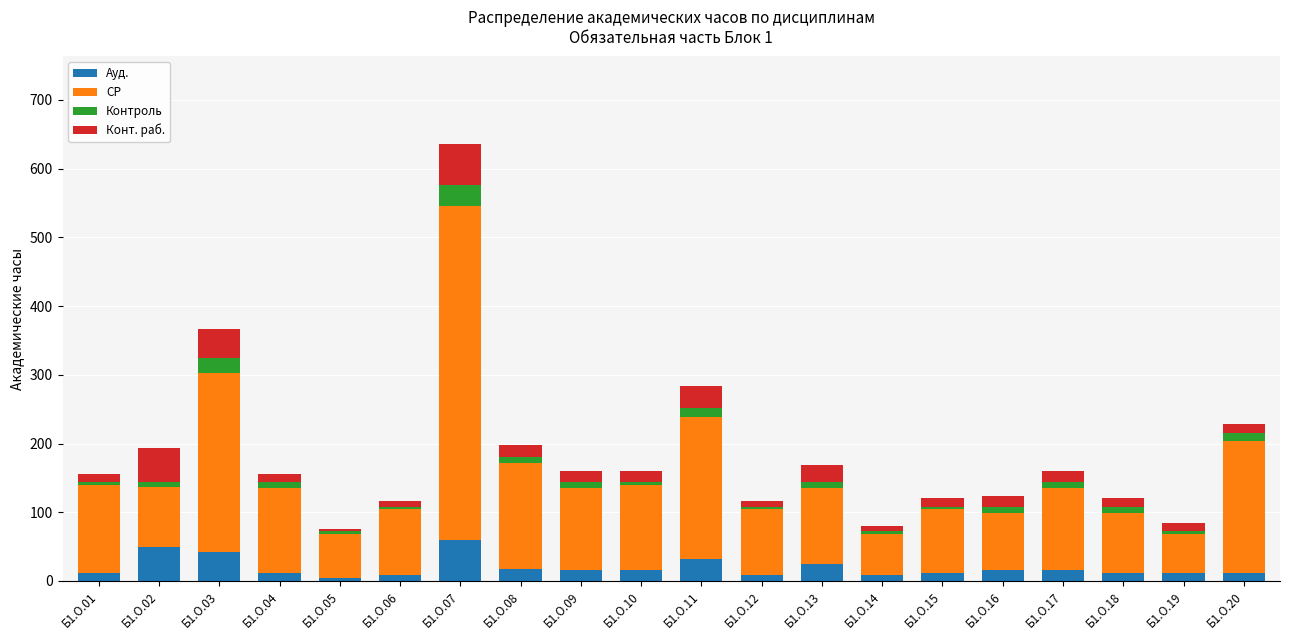

What is the difference between the second highest and minimum values in the Ауд. series?

46